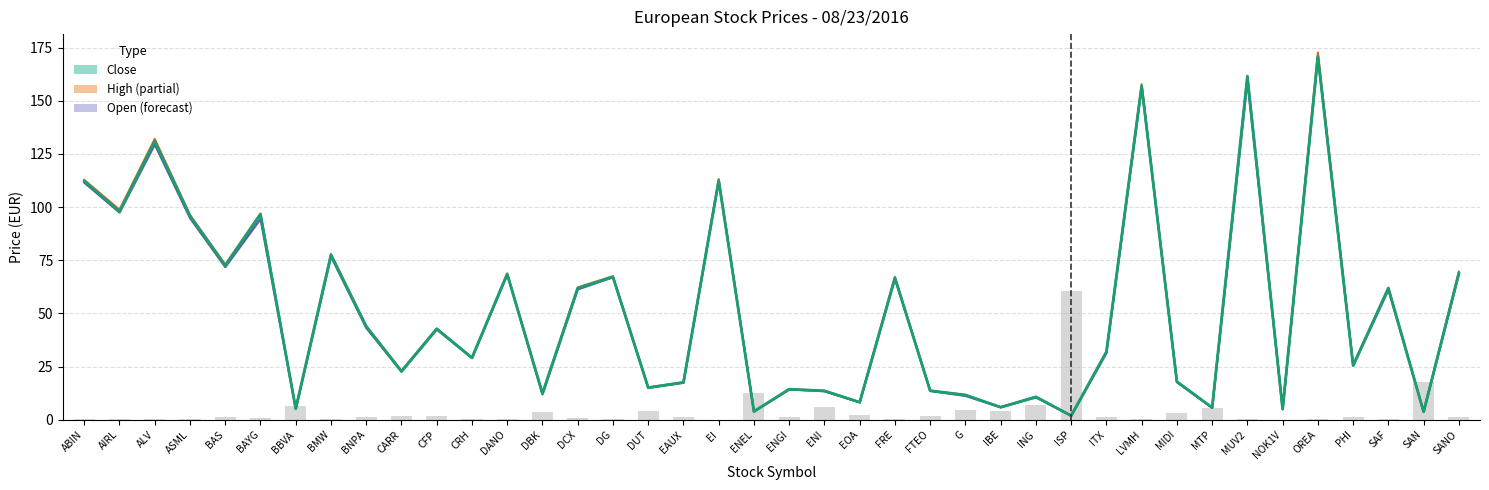

What is the label of the 9th bar from the right?

MIDI